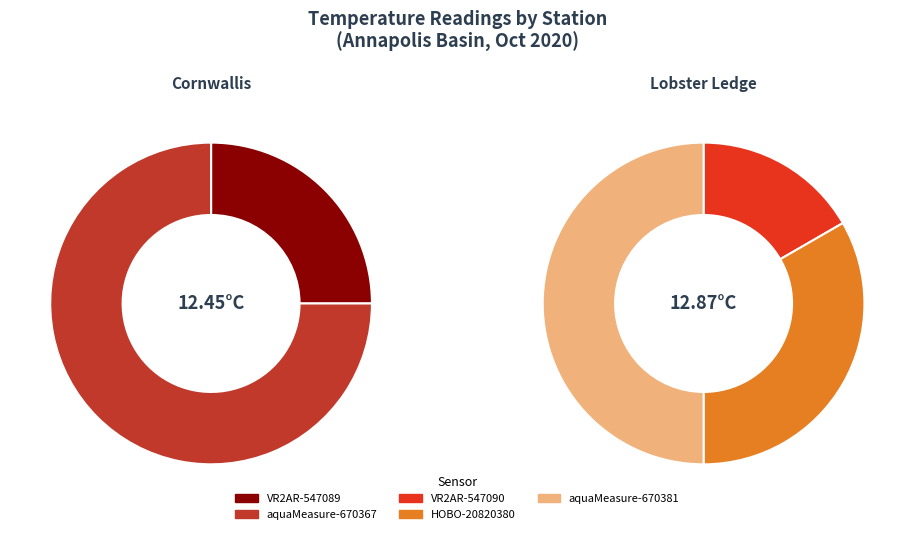

What percentage is the Annapolis Basin-Cornwallis slice, to the nearest percent?

49%